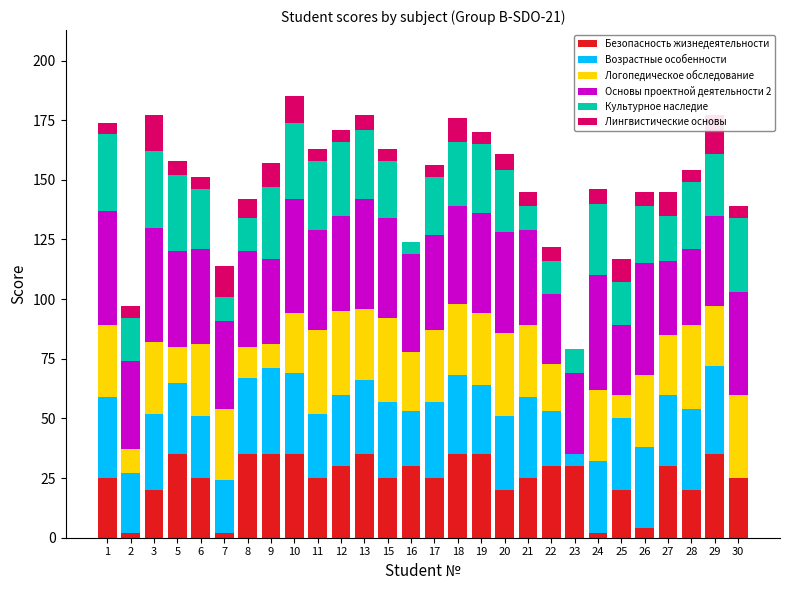

Reading left to right, transcribe all the data shown in this chart.

Безопасность жизнедеятельности: 25	2	20	35	25	2	35	35	35	25	30	35	25	30	25	35	35	20	25	30	30	2	20	4	30	20	35	25
Возрастные особенности: 34	25	32	30	26	22	32	36	34	27	30	31	32	23	32	33	29	31	34	23	5	30	30	34	30	34	37	0
Логопедическое обследование: 30	10	30	15	30	30	13	10	25	35	35	30	35	25	30	30	30	35	30	20	0	30	10	30	25	35	25	35
Основы проектной деятельности 2: 48	37	48	40	40	37	40	36	48	42	40	46	42	41	40	41	42	42	40	29	34	48	29	47	31	32	38	43
Культурное наследие: 32	18	32	32	25	10	14	30	32	29	31	29	24	5	24	27	29	26	10	14	10	30	18	24	19	28	26	31
Лингвистические основы: 5	5	15	6	5	13	8	10	11	5	5	6	5	0	5	10	5	7	6	6	0	6	10	6	10	5	16	5